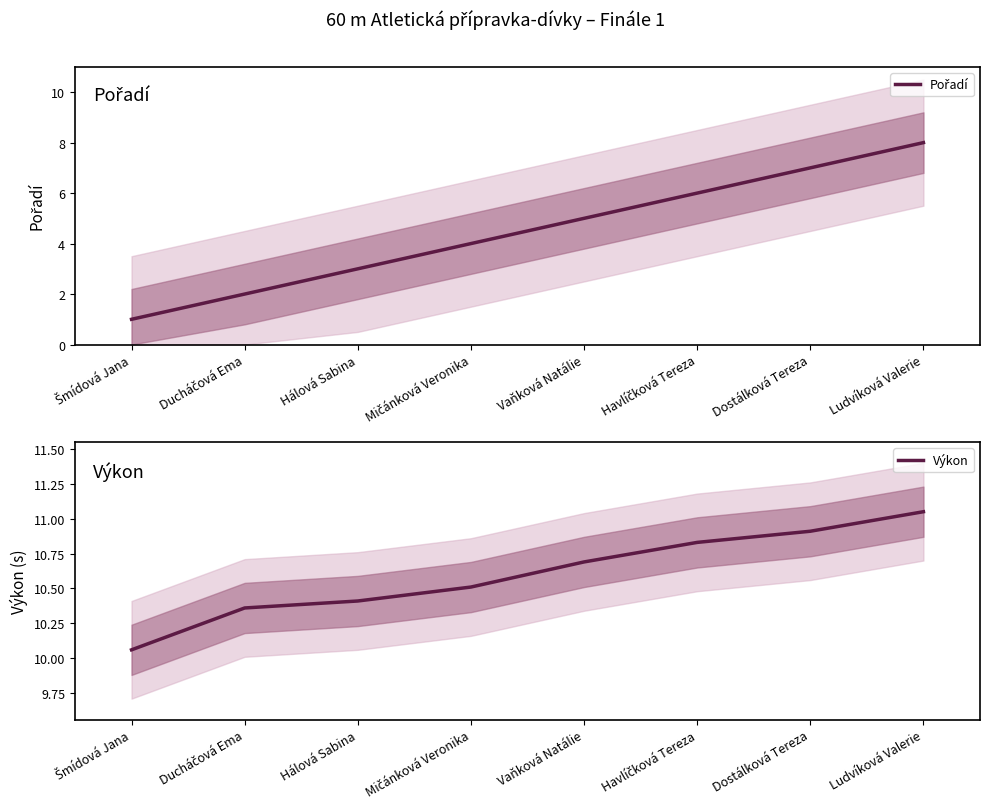

Between Mičánková Veronika and Ludvíková Valerie, which is larger?

Ludvíková Valerie